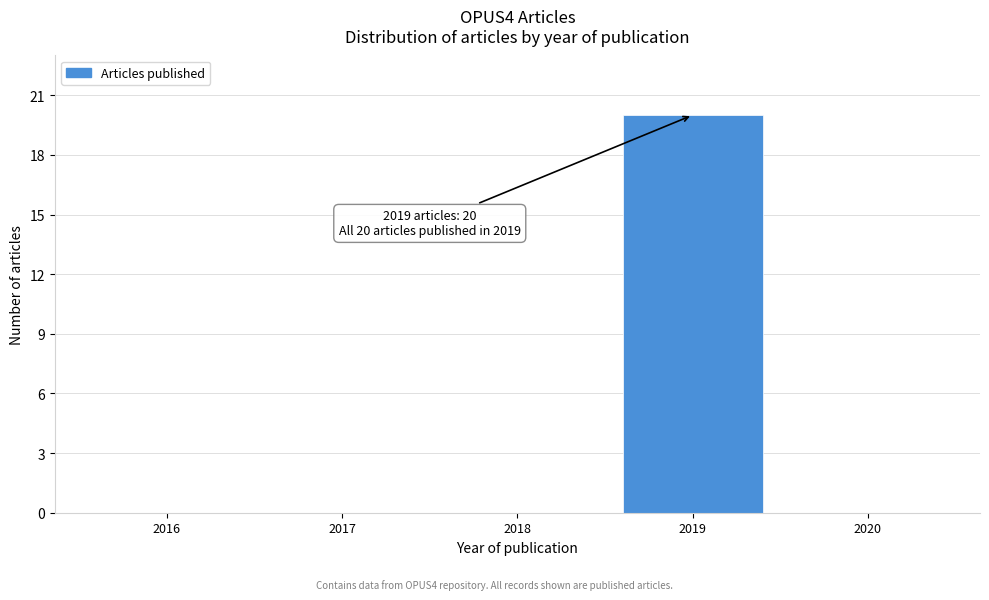

Over which range of the x-axis is the bar tallest?

2018.5 to 2019.5